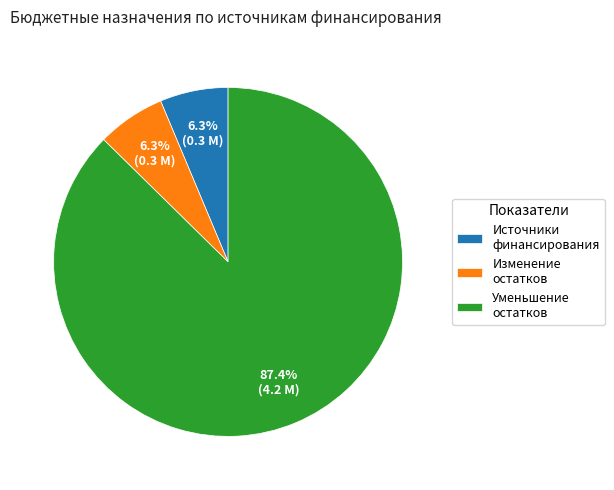

Between Уменьшение остатков and Изменение остатков, which is larger?

Уменьшение остатков